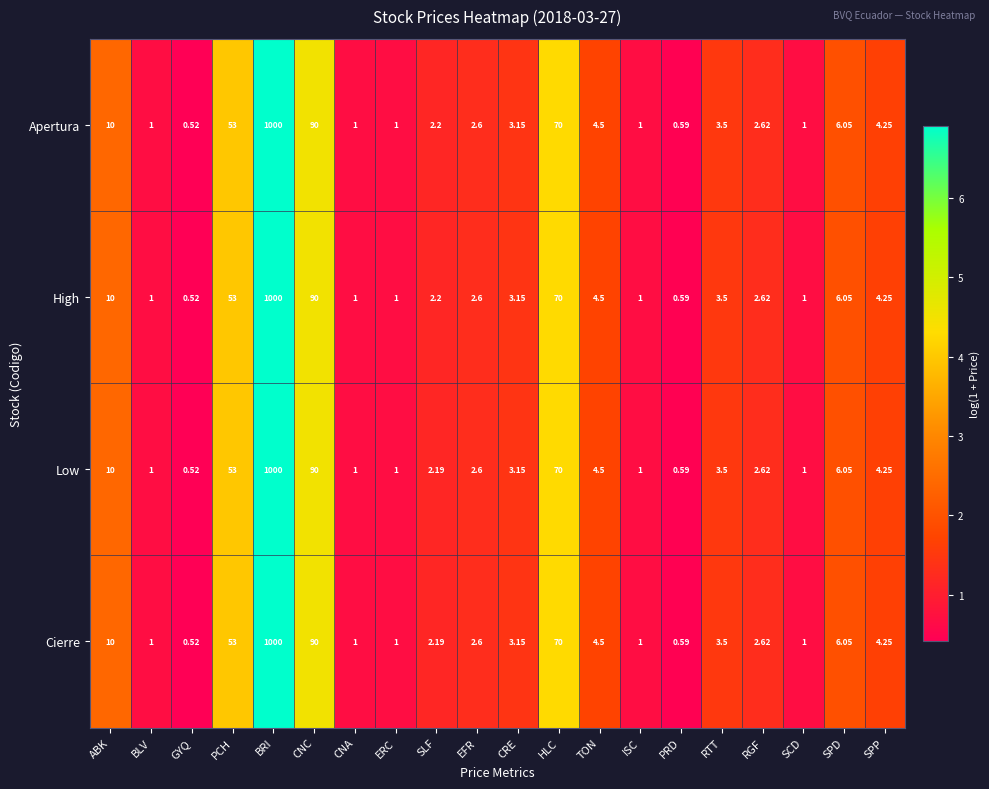

Is the value of Apertura at PRD greater than the value of High at SPP?

No